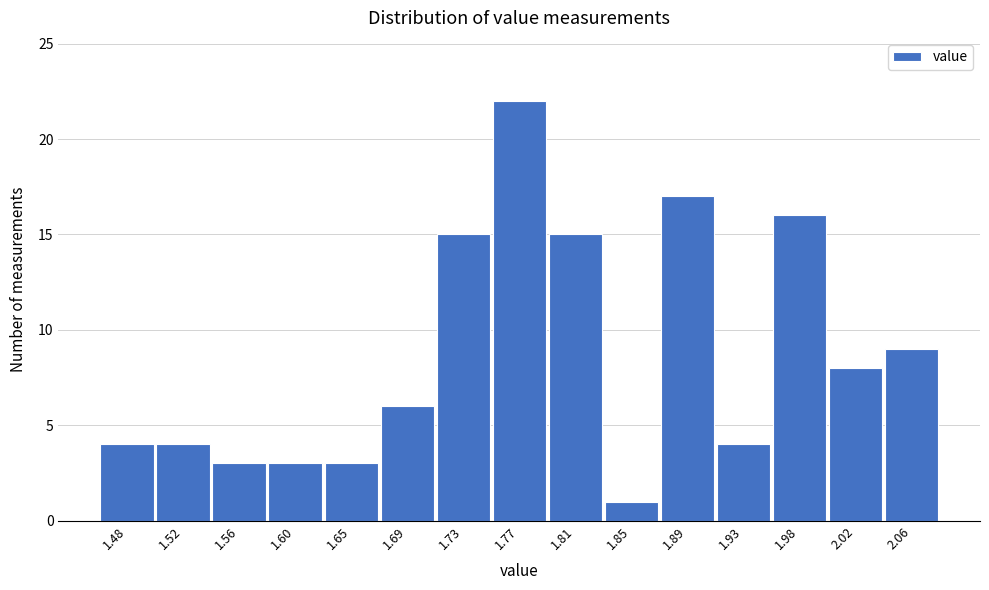

Reading left to right, list all the values displayed in this chart.

1.48=4	1.52=4	1.56=3	1.60=3	1.65=3	1.69=6	1.73=15	1.77=22	1.81=15	1.85=1	1.89=17	1.93=4	1.98=16	2.02=8	2.06=9